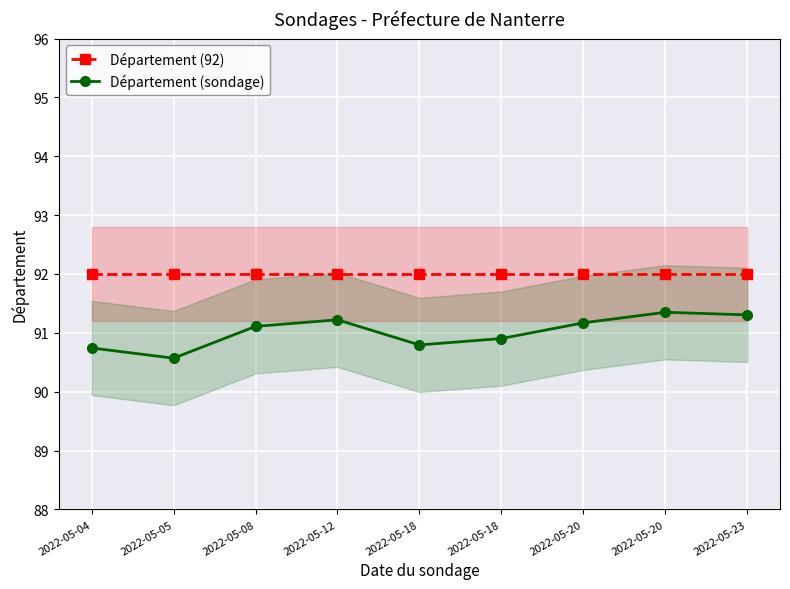

Reading right to left, extract all data points from this chart.

Département (92): 2022-05-23=92.0	2022-05-20=92.0	2022-05-20=92.0	2022-05-18=92.0	2022-05-18=92.0	2022-05-12=92.0	2022-05-08=92.0	2022-05-05=92.0	2022-05-04=92.0
Département (sondage): 2022-05-23=91.3	2022-05-20=91.3	2022-05-20=91.2	2022-05-18=90.9	2022-05-18=90.8	2022-05-12=91.2	2022-05-08=91.1	2022-05-05=90.6	2022-05-04=90.7